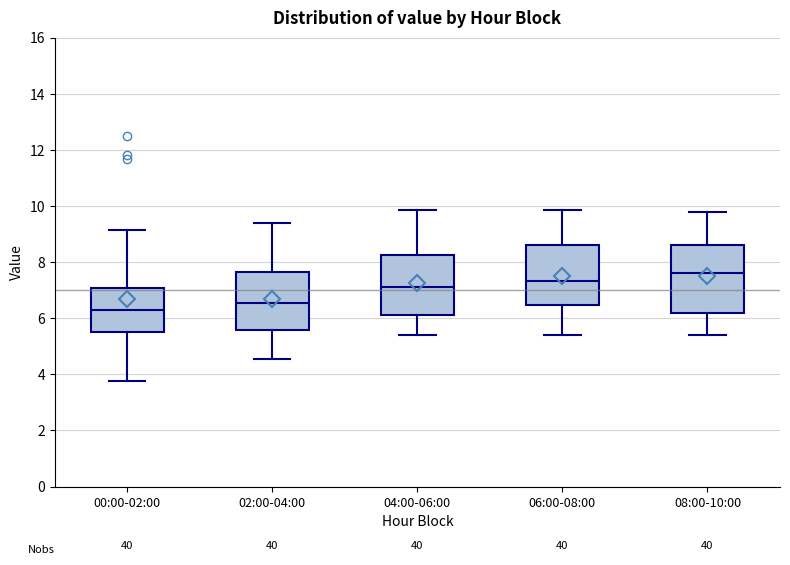

Reading left to right, read every box against the y-axis: the position of its median line, the range the box covers, and the ends of its whiskers. The values are not printed on the chart, so give them approximately, as read against the axis.

00:00-02:00: median 6.2, box 5.6 to 7.0, whiskers 3.8 to 9.2
02:00-04:00: median 6.6, box 5.6 to 7.6, whiskers 4.6 to 9.4
04:00-06:00: median 7.2, box 6.2 to 8.2, whiskers 5.4 to 9.8
06:00-08:00: median 7.4, box 6.4 to 8.6, whiskers 5.4 to 9.8
08:00-10:00: median 7.6, box 6.2 to 8.6, whiskers 5.4 to 9.8